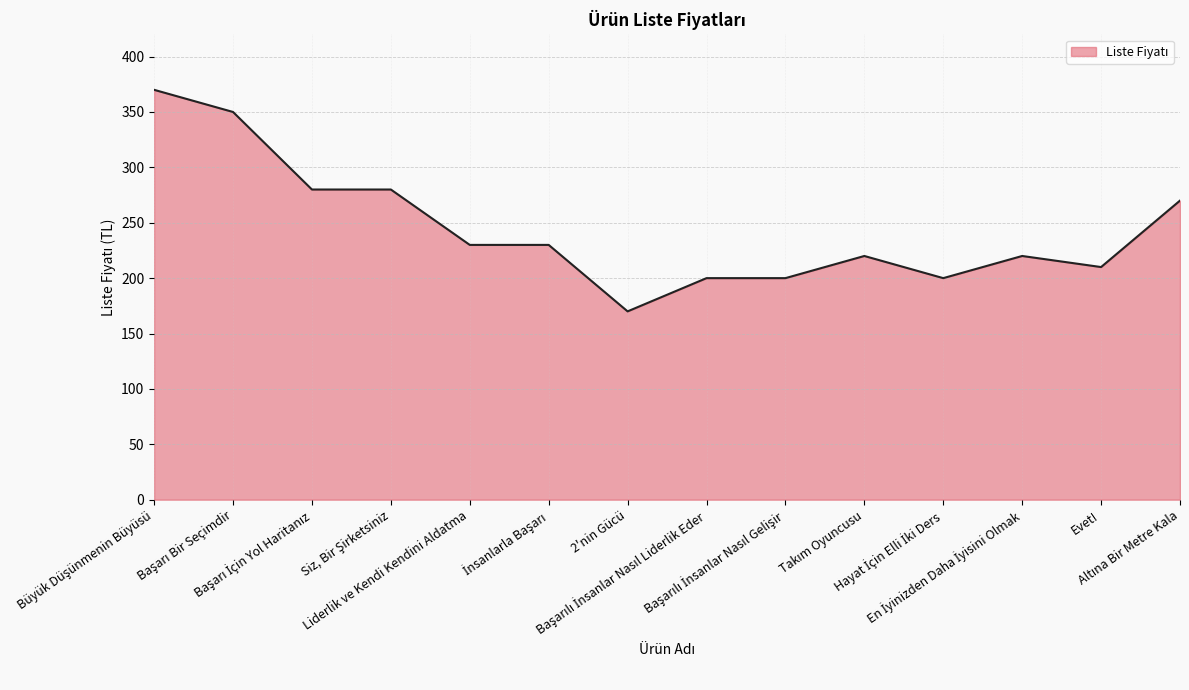

Reading left to right, list all the values displayed in this chart.

370	350	280	280	230	230	170	200	200	220	200	220	210	270